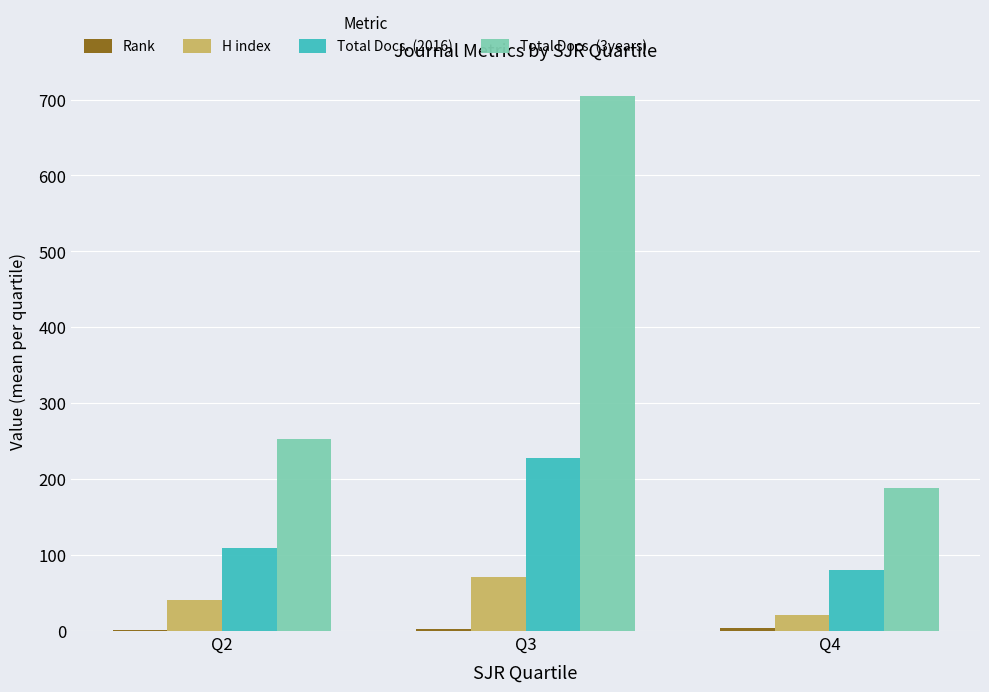

Where is Total Docs. (2016) nearest to the value 154?

Q2